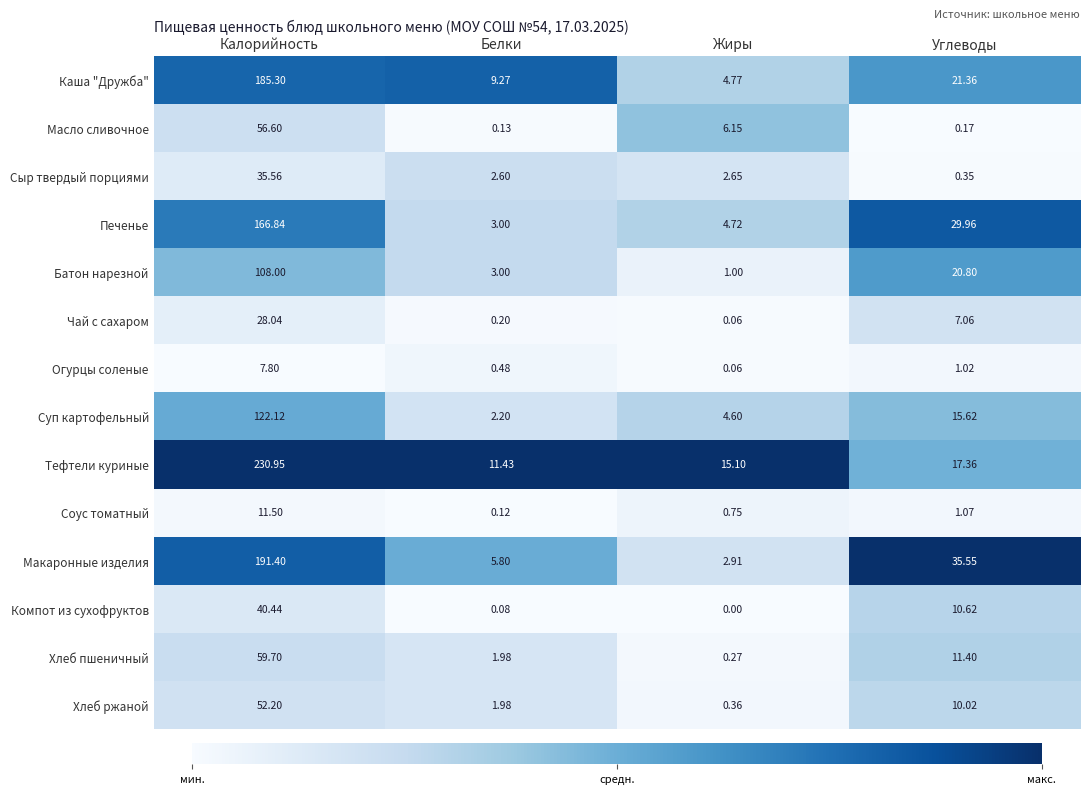

Which series has the largest range (max minus min)?

Тефтели куриные